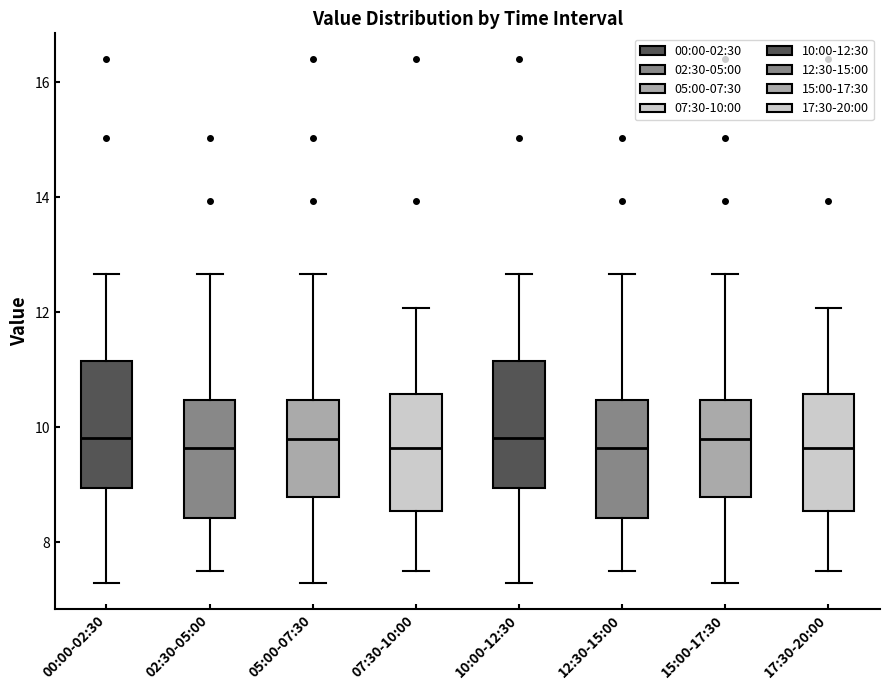

Reading left to right, transcribe this box plot: for each box, give where its median line is, the range the box spans, and where its two whiskers end, as read against the y-axis. The values are not printed on the chart, so give them approximately, as read against the axis.

00:00-02:30: median 9.8, box 9.0 to 11.2, whiskers 7.4 to 12.6
02:30-05:00: median 9.6, box 8.4 to 10.4, whiskers 7.6 to 12.6
05:00-07:30: median 9.8, box 8.8 to 10.4, whiskers 7.4 to 12.6
07:30-10:00: median 9.6, box 8.6 to 10.6, whiskers 7.6 to 12.0
10:00-12:30: median 9.8, box 9.0 to 11.2, whiskers 7.4 to 12.6
12:30-15:00: median 9.6, box 8.4 to 10.4, whiskers 7.6 to 12.6
15:00-17:30: median 9.8, box 8.8 to 10.4, whiskers 7.4 to 12.6
17:30-20:00: median 9.6, box 8.6 to 10.6, whiskers 7.6 to 12.0